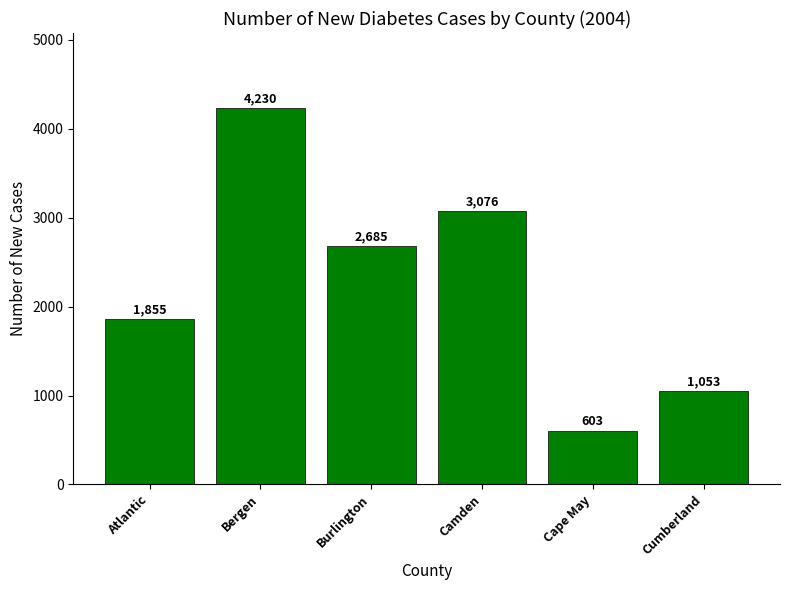

List the labels in order of value, smallest first.

Cape May, Cumberland, Atlantic, Burlington, Camden, Bergen